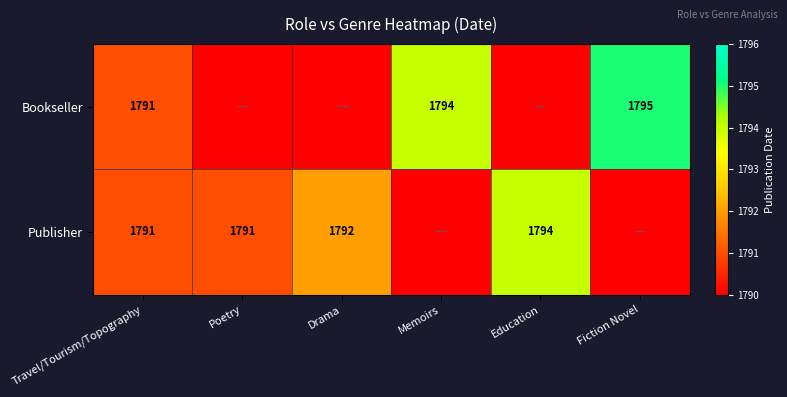

What is the difference between the Bookseller values at Travel/Tourism/Topography and Fiction Novel?

4